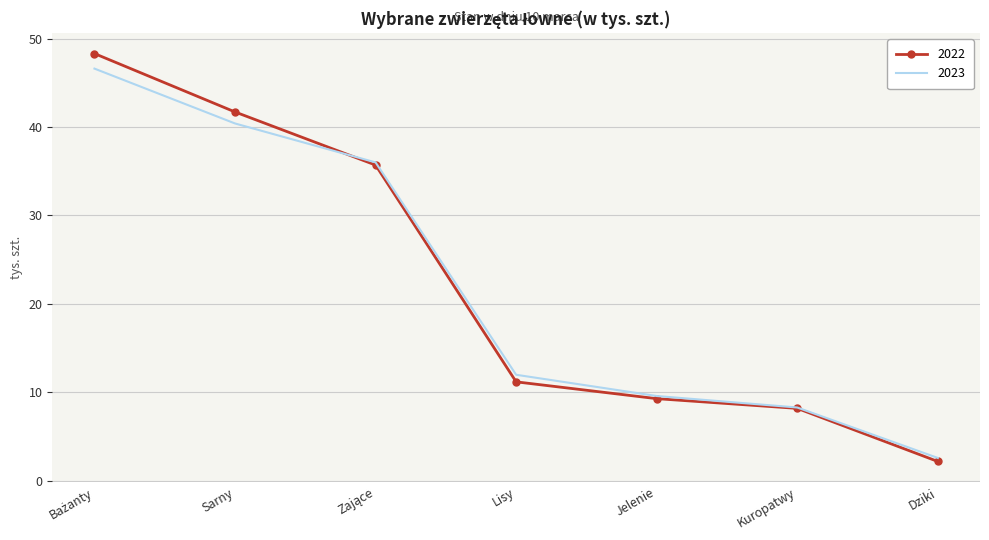

Is the value of 2023 at Jelenie greater than the value of 2022 at Kuropatwy?

Yes